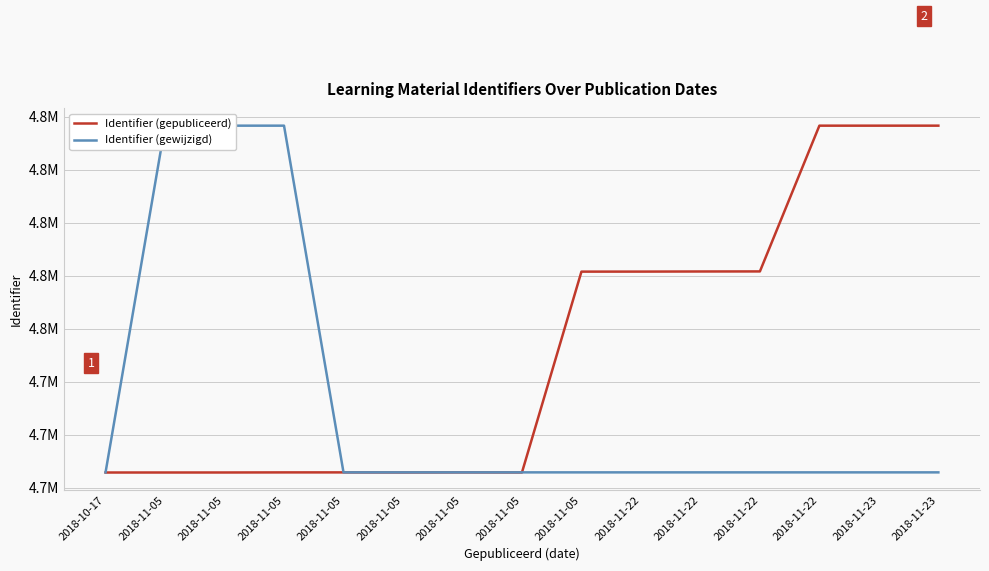

What is the difference between the second highest and second lowest values in the Identifier (gewijzigd) series?

130868